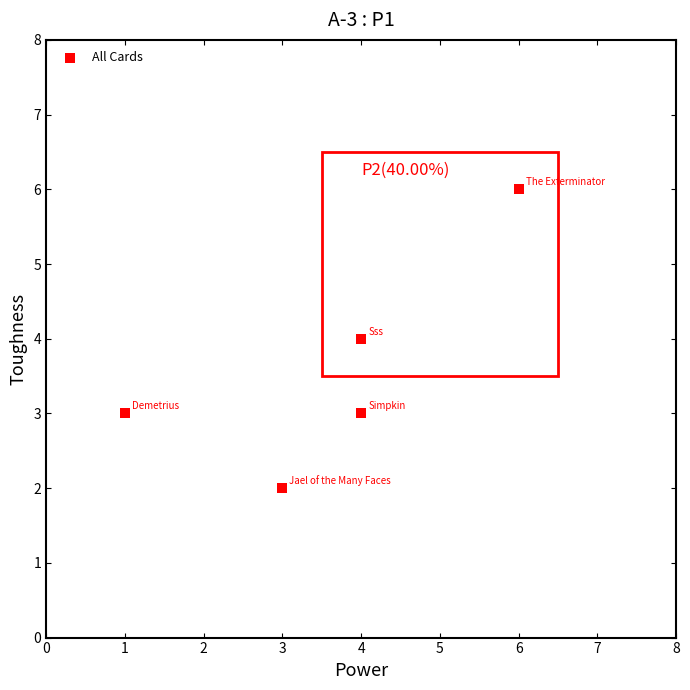

What is the average Y value?

4